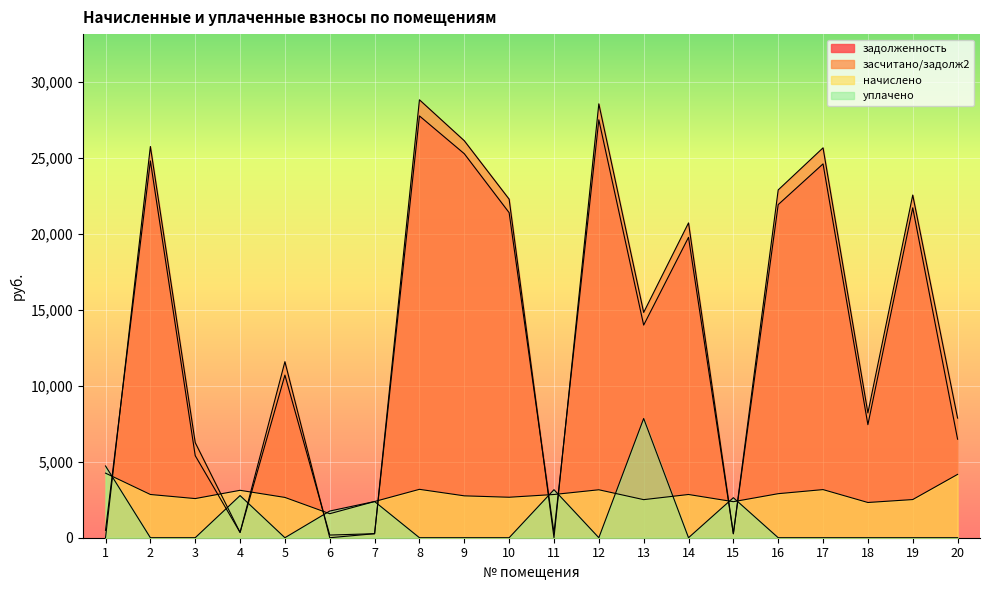

What are all the series names shown in the legend?

задолженность, засчитано/задолж2, начислено, уплачено